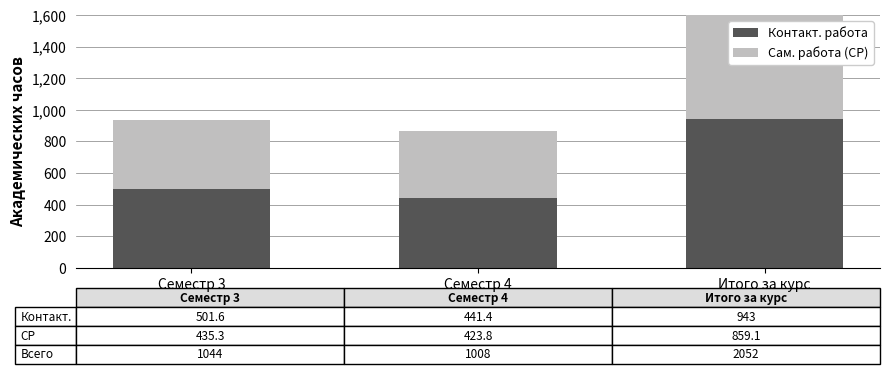

What is the difference between the maximum and minimum values in the Сам. работа (СР) series?

435.3